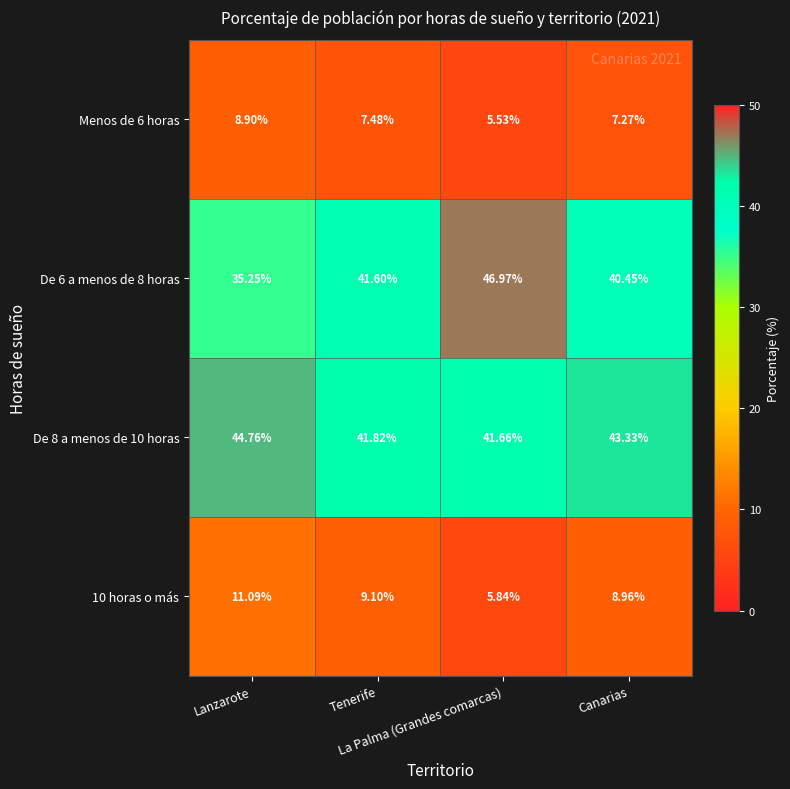

Rank the series by their maximum value, from highest to lowest.

De 6 a menos de 8 horas, De 8 a menos de 10 horas, 10 horas o más, Menos de 6 horas